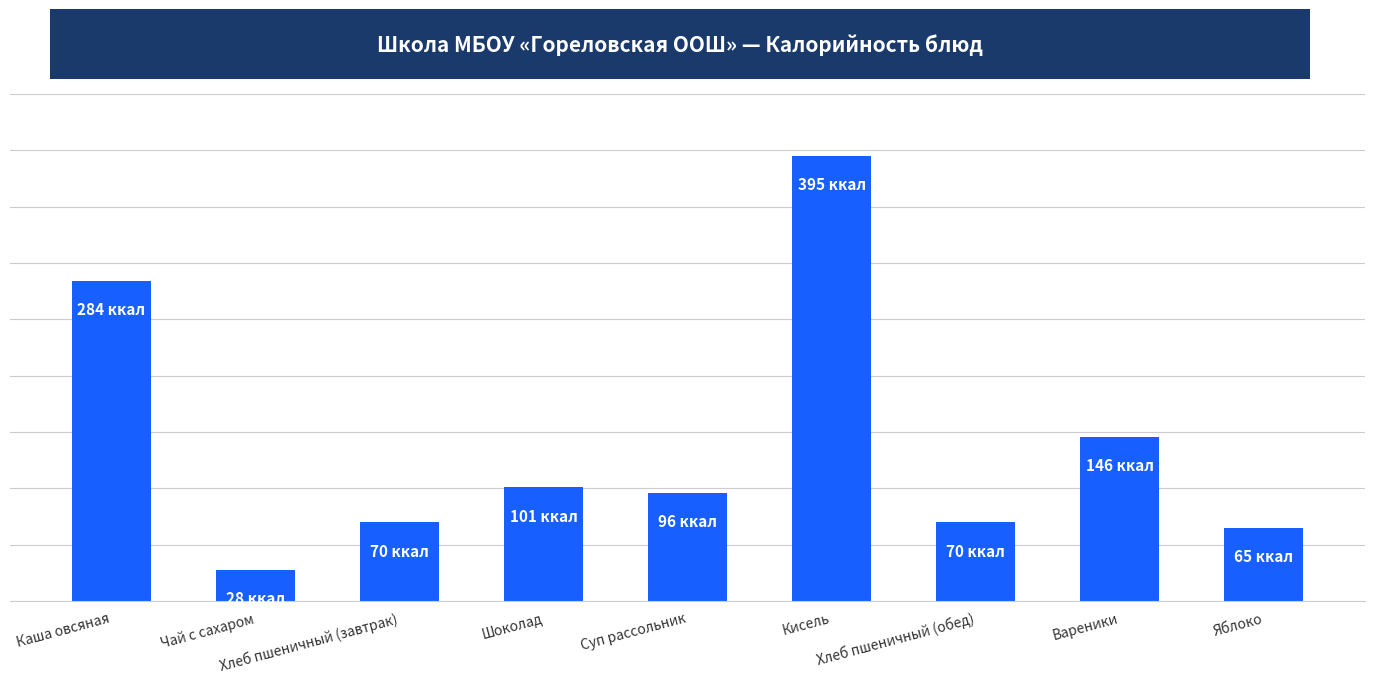

Does the chart contain any negative values?

No